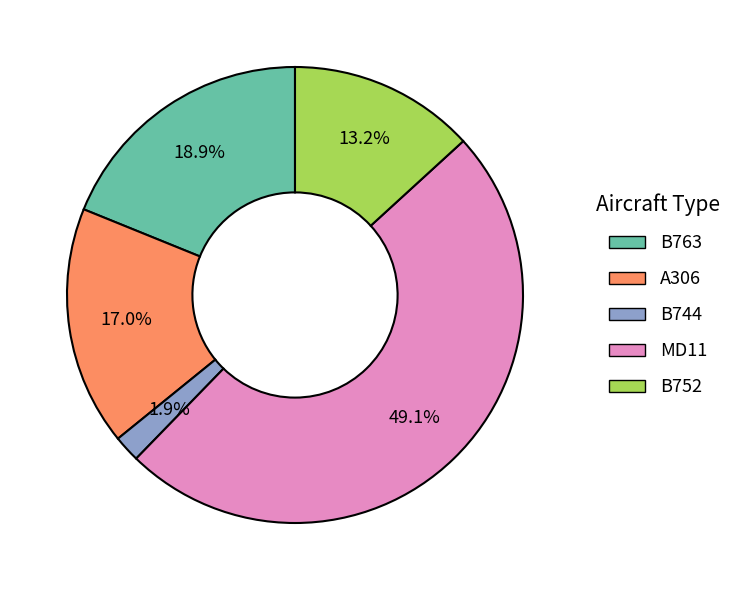

Which has a higher value, B744 or B752?

B752